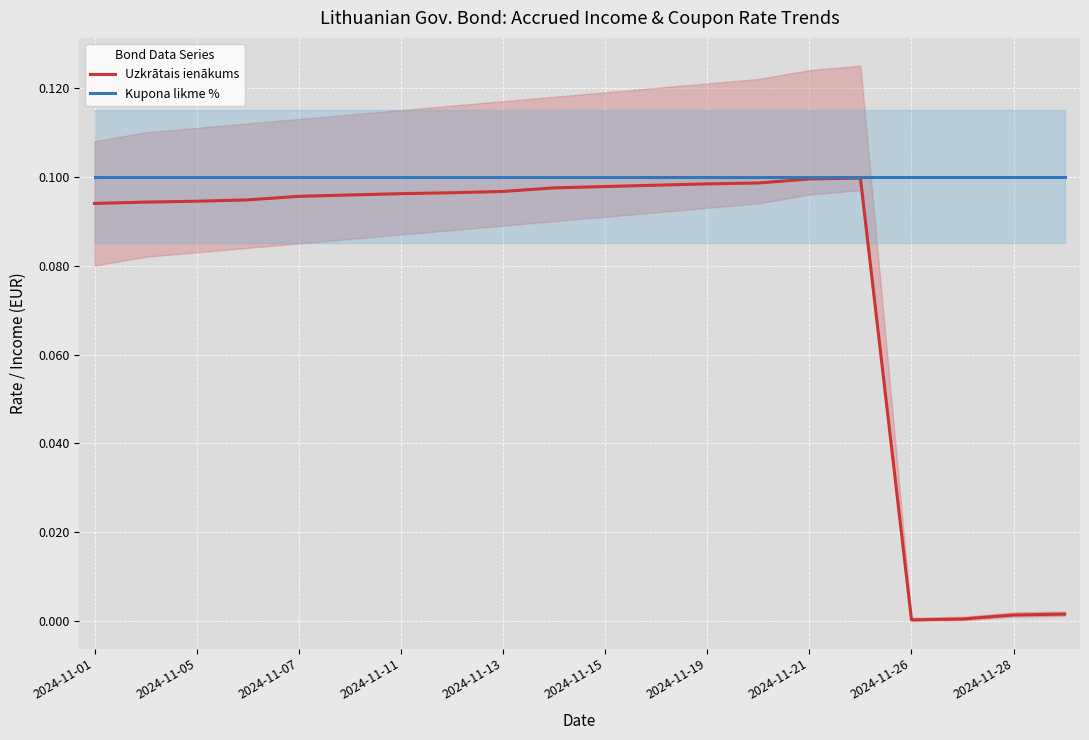

The value of Kupona likme % at 2024-11-07 is 0.1. True or false?

True